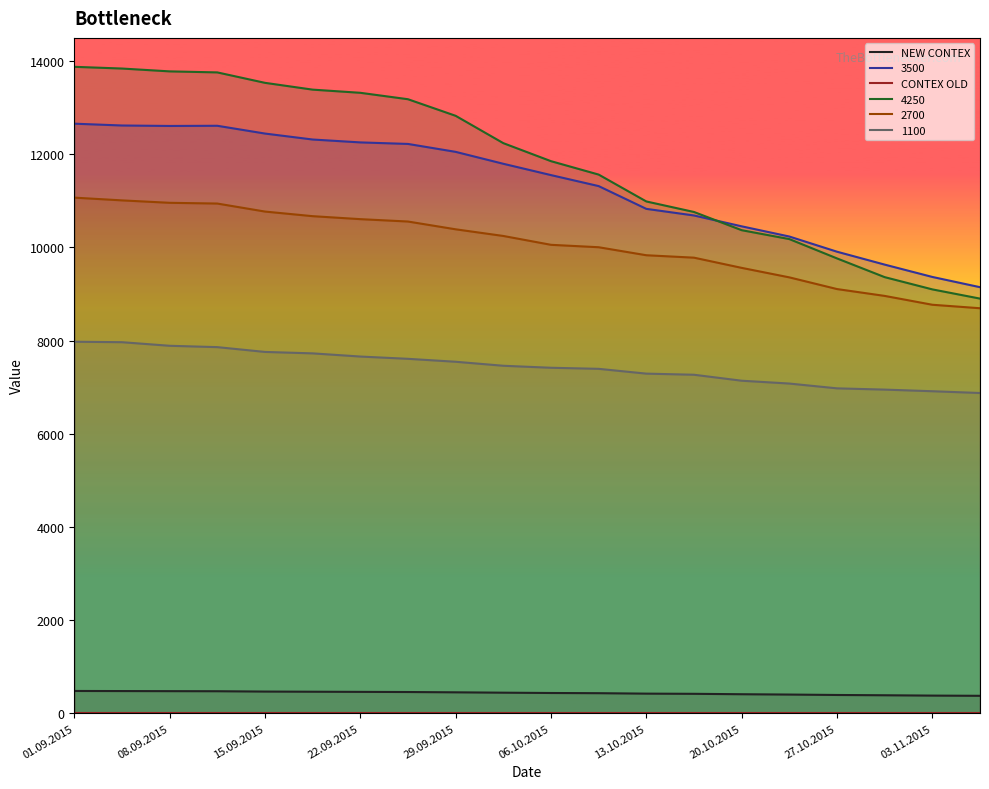

What is the minimum value for 3500?

9147